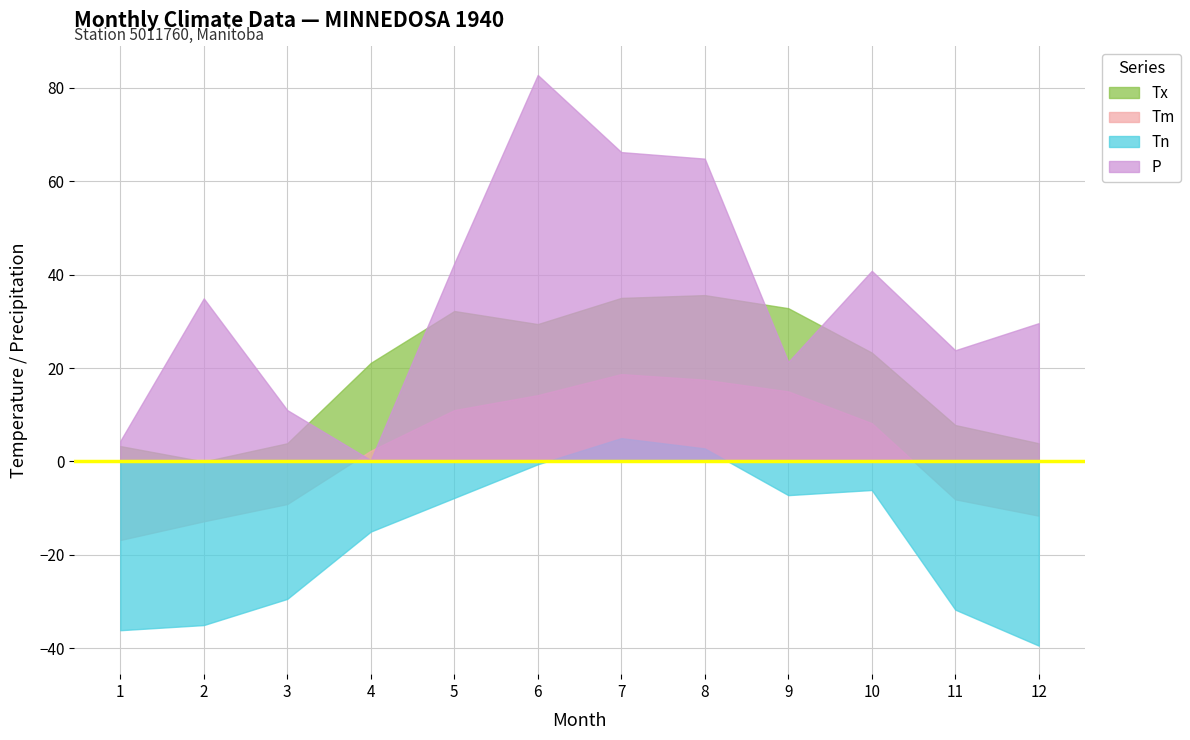

Where does the Tn series first go above -7?

6